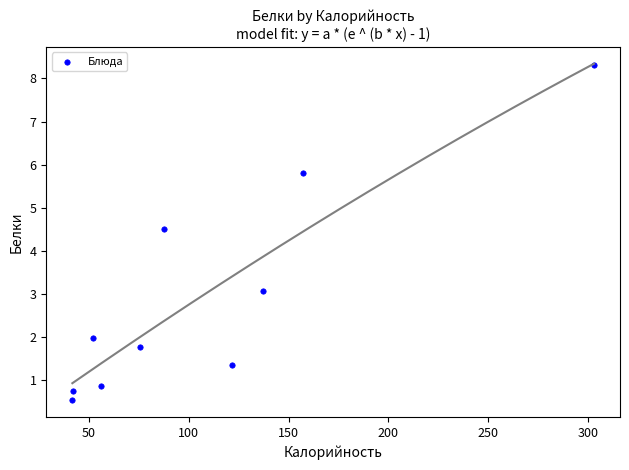

What Y value in the scatter plot is closest to 4?

4.5